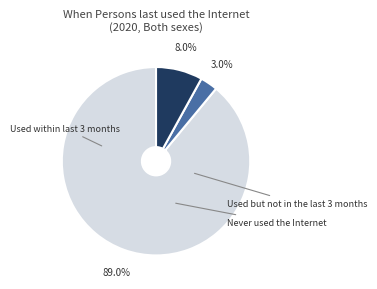

To the nearest percent, what is the average slice percentage?

33%